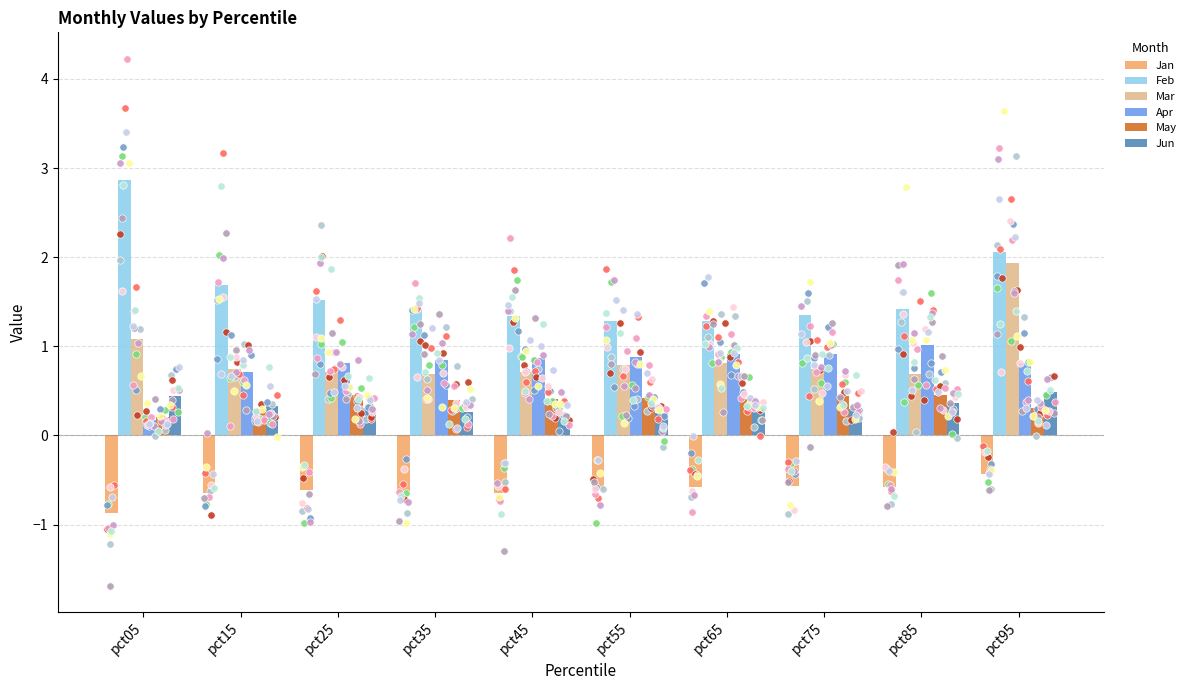

Which series contains the highest Y value?

Feb